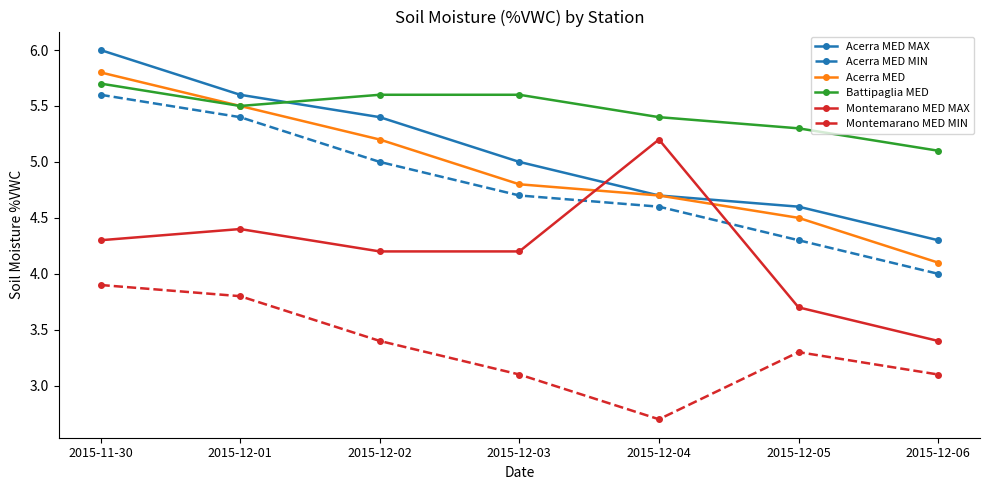

What are all the series names shown in the legend?

Acerra MED MAX, Acerra MED MIN, Acerra MED, Battipaglia MED, Montemarano MED MAX, Montemarano MED MIN